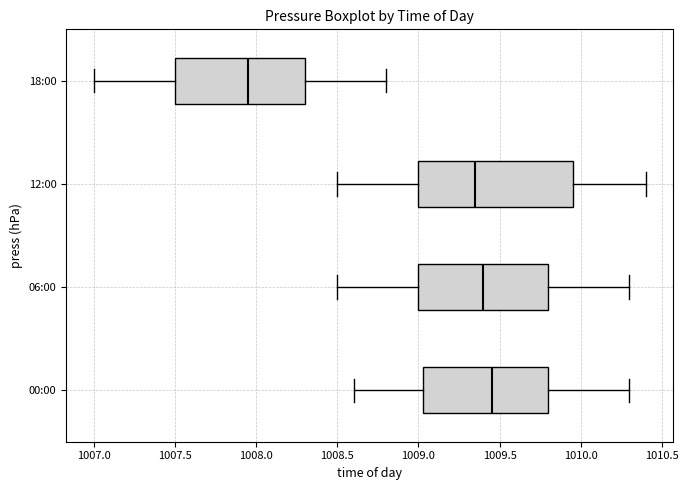

Which box has the furthest to the right median line?

00:00